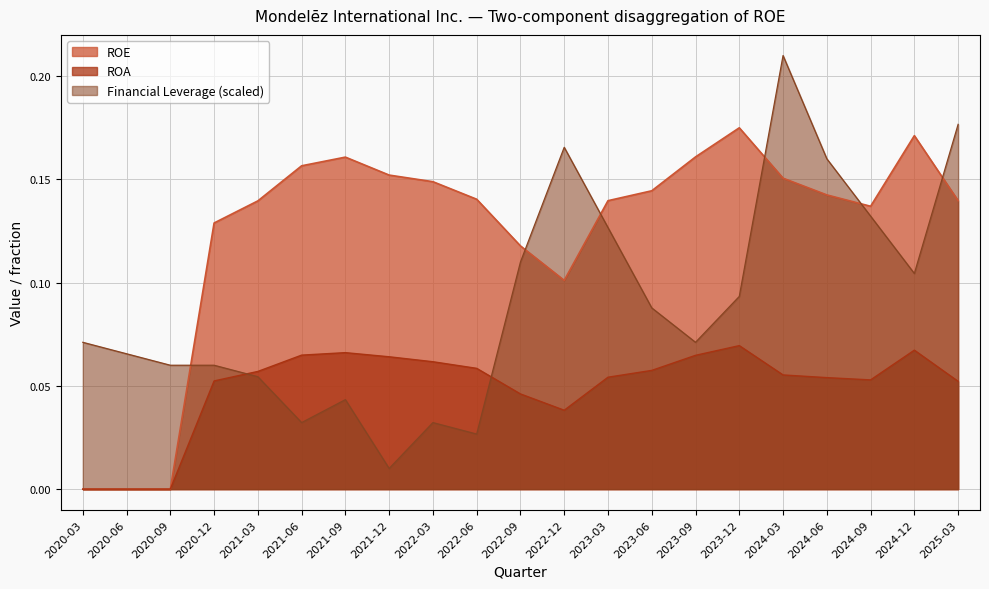

At which category is the sum across all series the highest?

2024-03